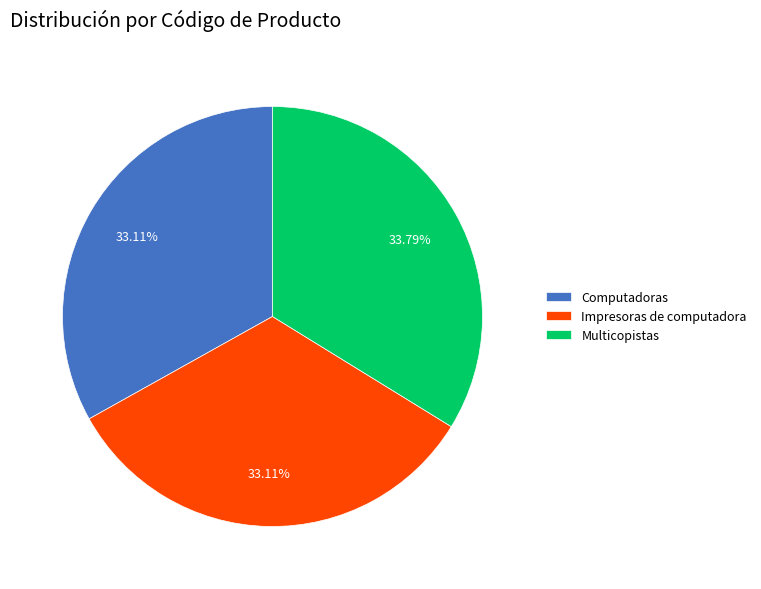

How many segments does this pie chart have?

3